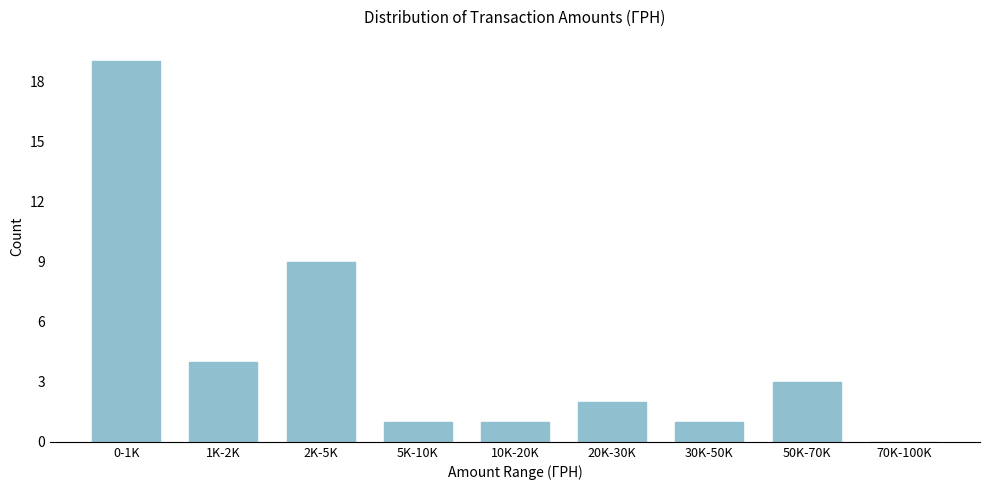

Reading left to right, transcribe all the data shown in this chart.

0-1K=19	1K-2K=4	2K-5K=9	5K-10K=1	10K-20K=1	20K-30K=2	30K-50K=1	50K-70K=3	70K-100K=0